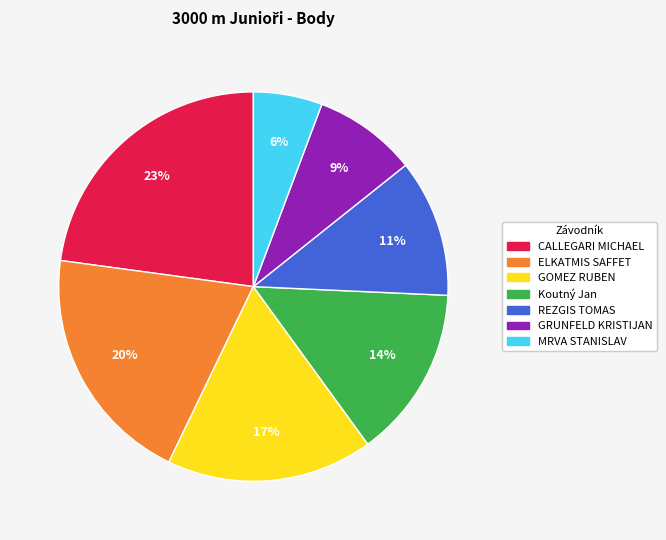

Is GRUNFELD KRISTIJAN the majority of the pie?

No